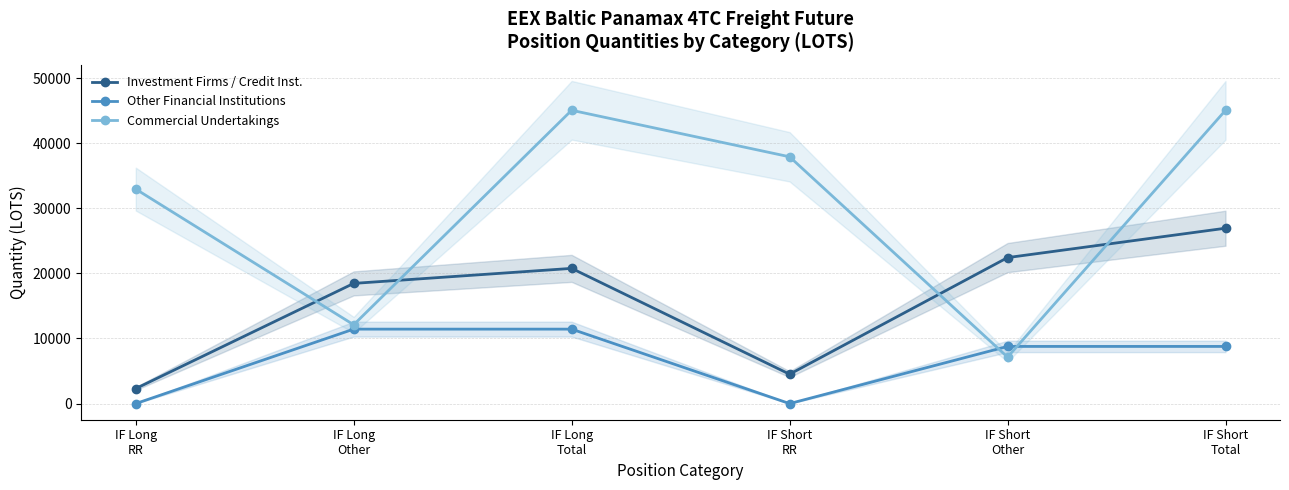

Is the value of Commercial Undertakings at IF Short
RR greater than the value of Investment Firms / Credit Inst. at IF Long
Other?

Yes